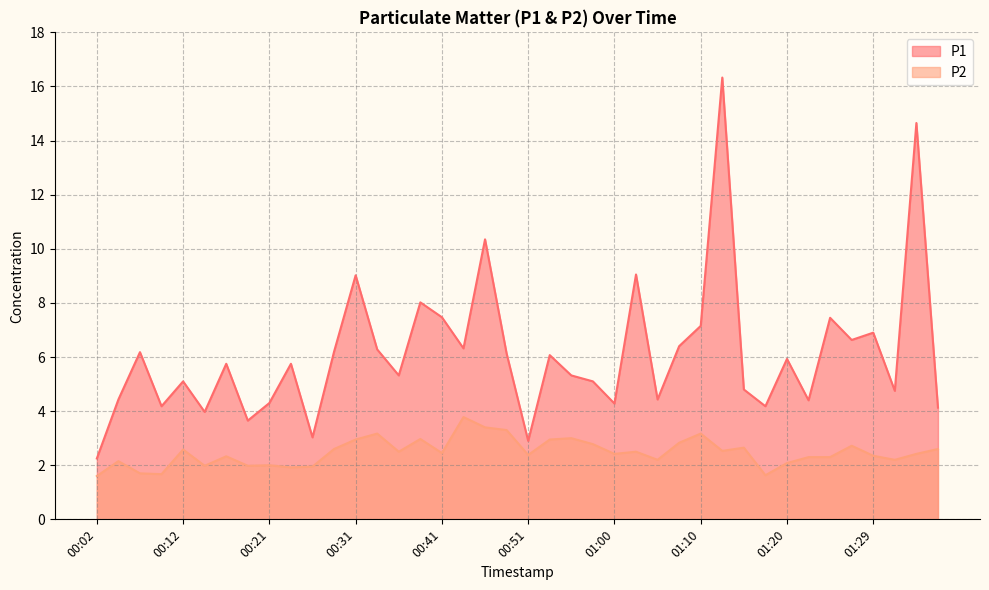

At how many categories does at least one series exceed 11?

2